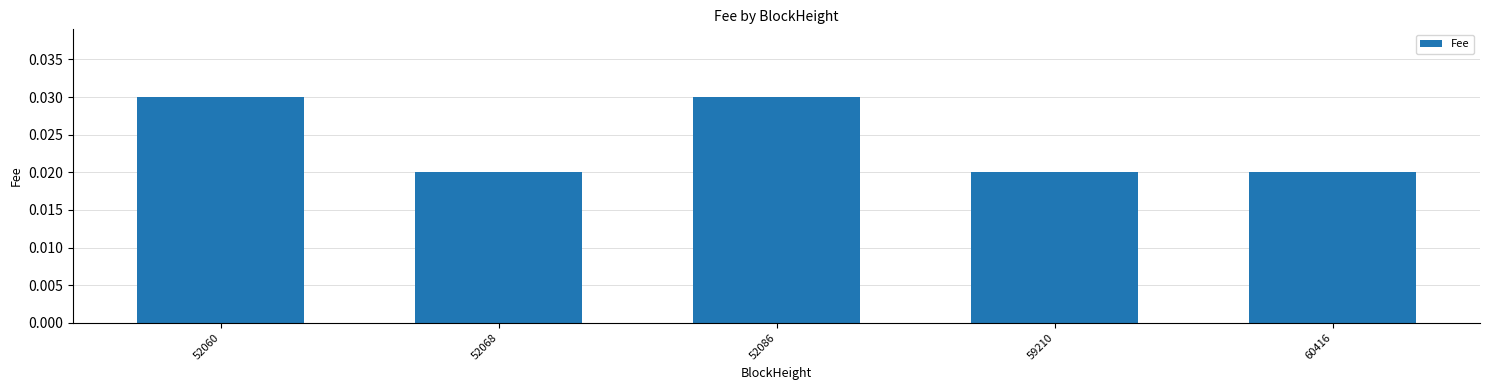

Which has a higher value, 60416 or 52086?

52086